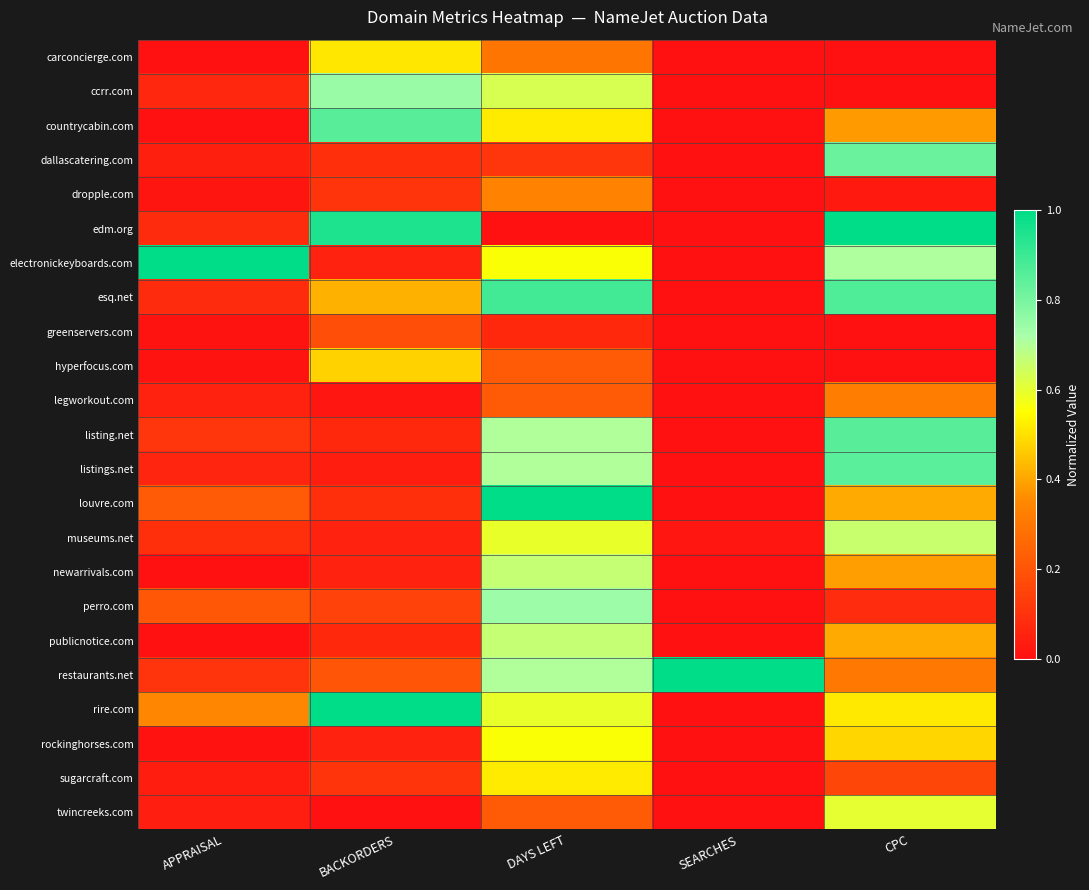

At which category is the sum across all series the highest?

DAYS LEFT